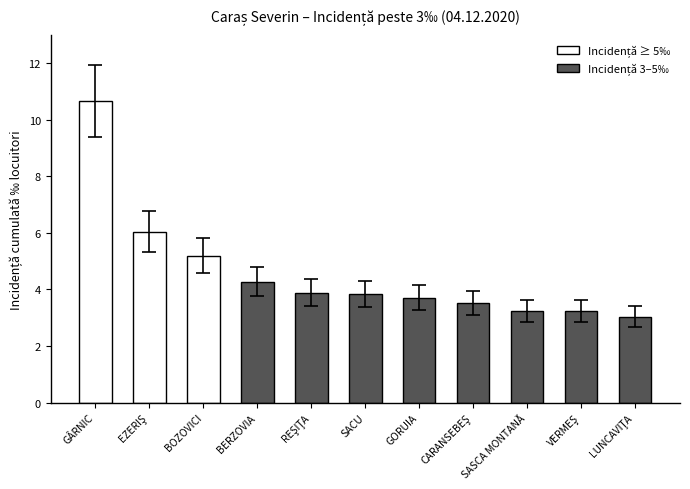

Read the value at GORUIA.

3.7